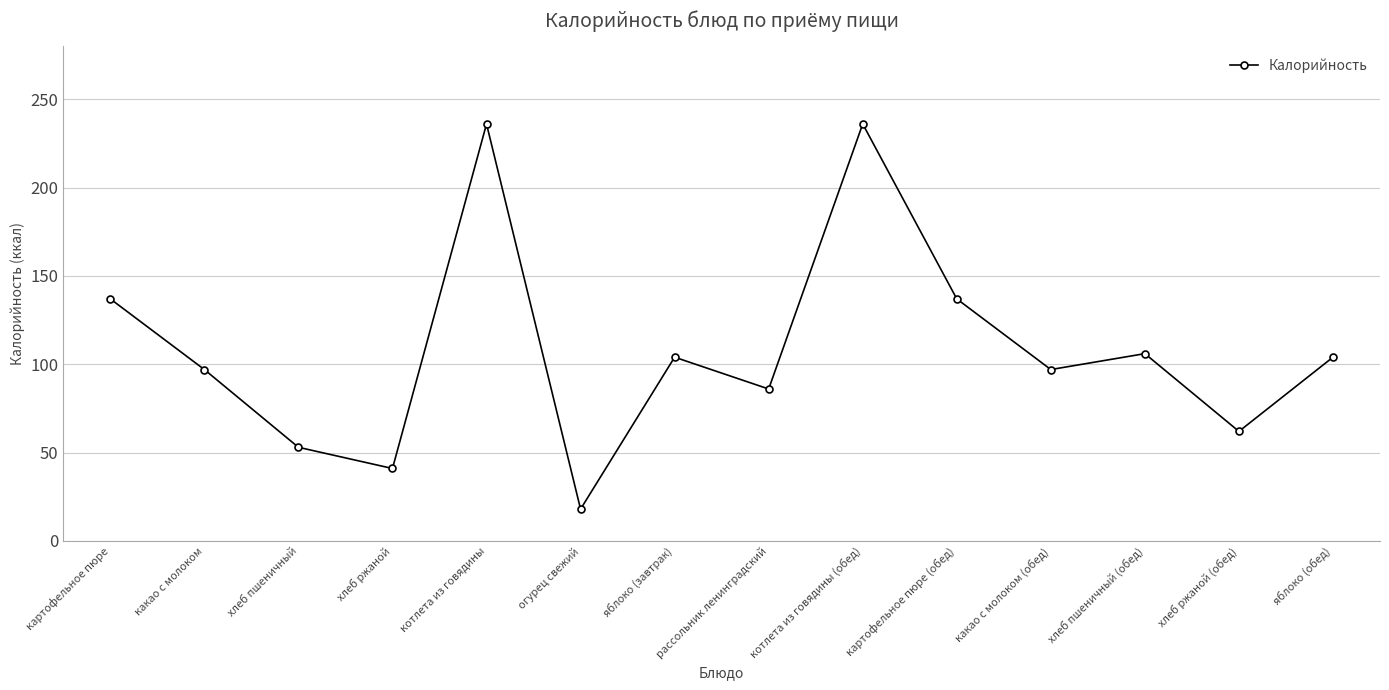

Reading left to right, list all the values displayed in this chart.

137	97	53	41	236	18	104	86	236	137	97	106	62	104